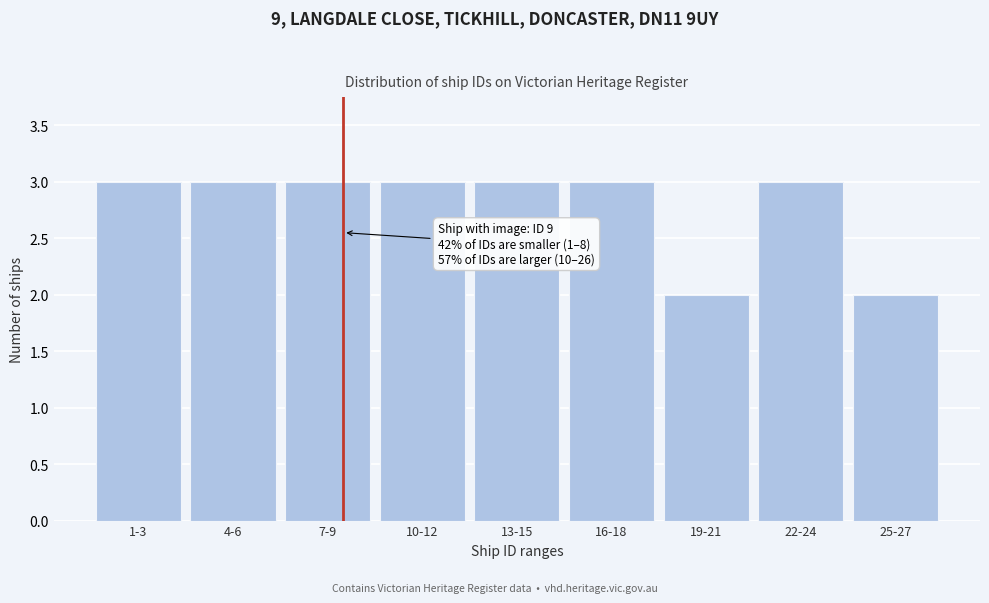

Reading left to right, what are all the values shown in this chart?

3	3	3	3	3	3	2	3	2